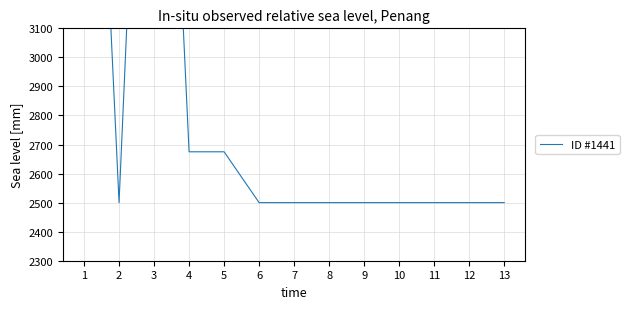

What is the value of the 10th point from the left?

2500.0